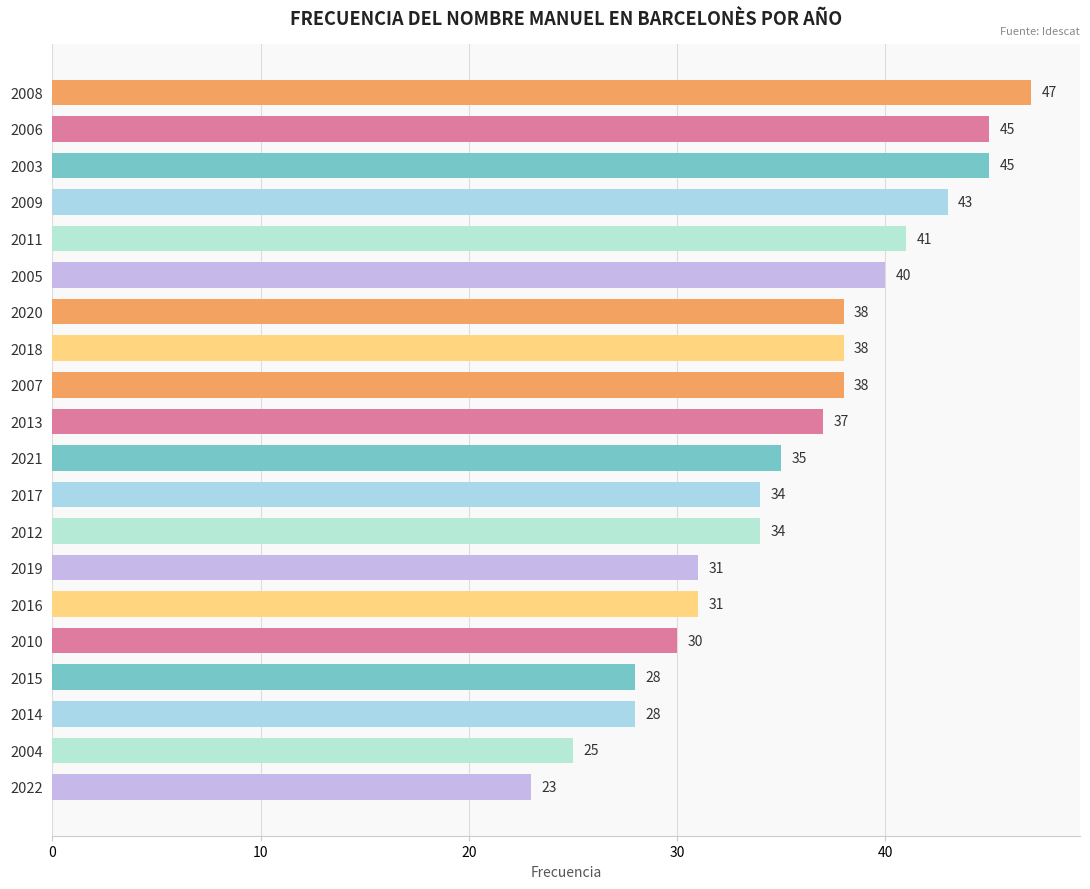

What is the change in value from 2011 to 2020?

-3